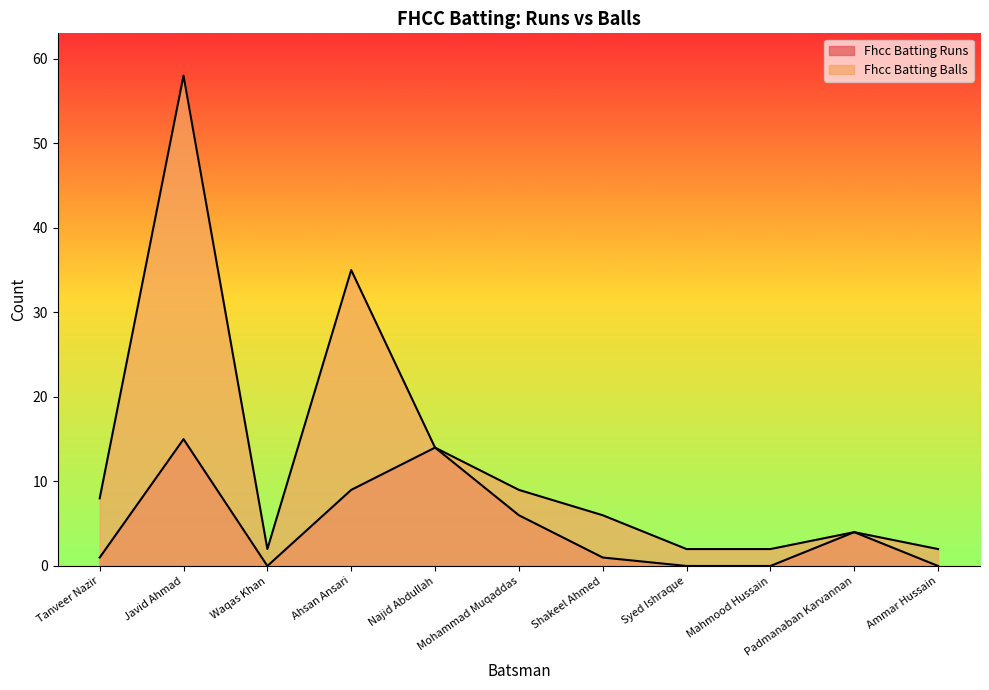

Reading right to left, extract all data points from this chart.

Fhcc Batting Runs: 0	4	0	0	1	6	14	9	0	15	1
Fhcc Batting Balls: 2	4	2	2	6	9	14	35	2	58	8